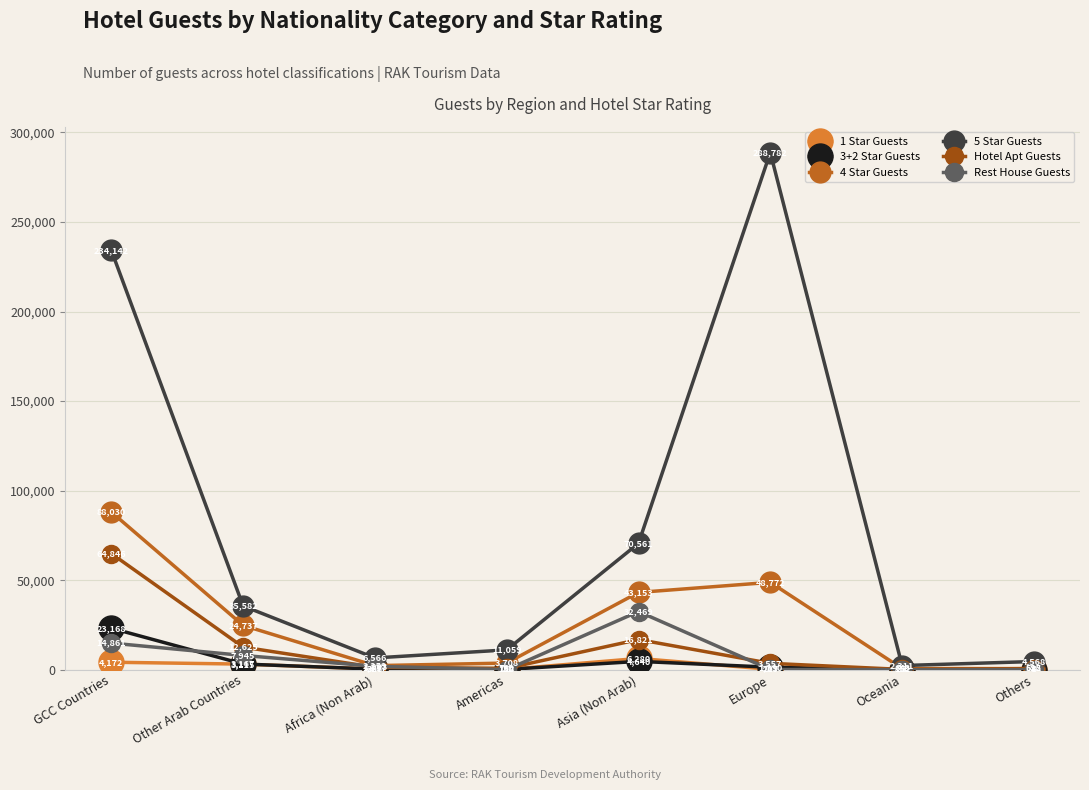

At how many categories does at least one series exceed 66733?

3